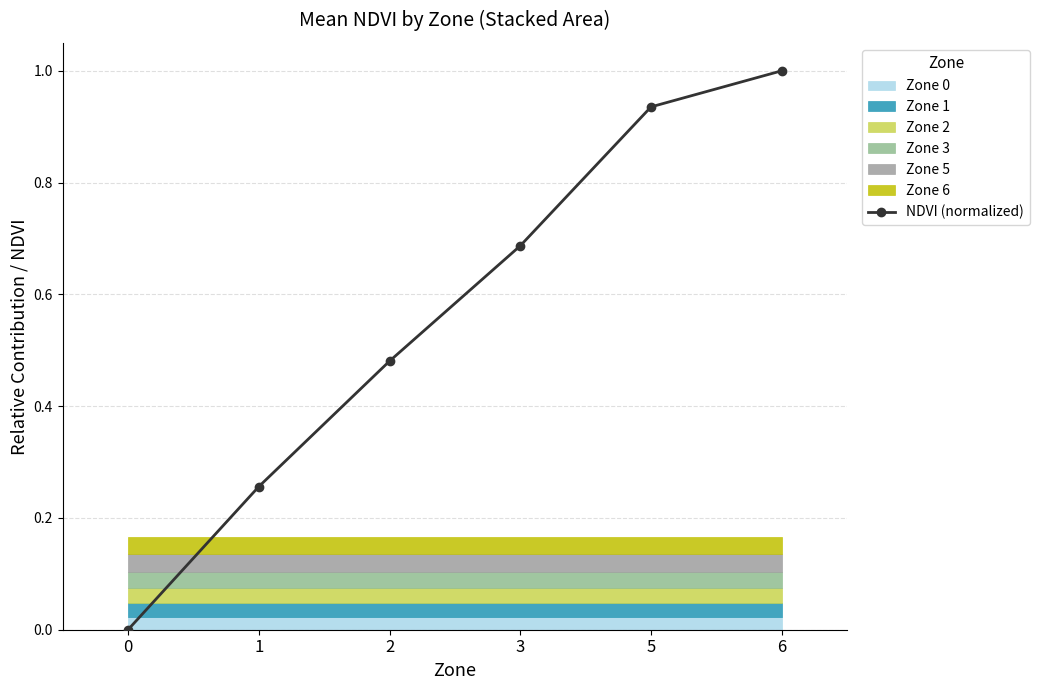

Does the chart have visible grid lines?

Yes